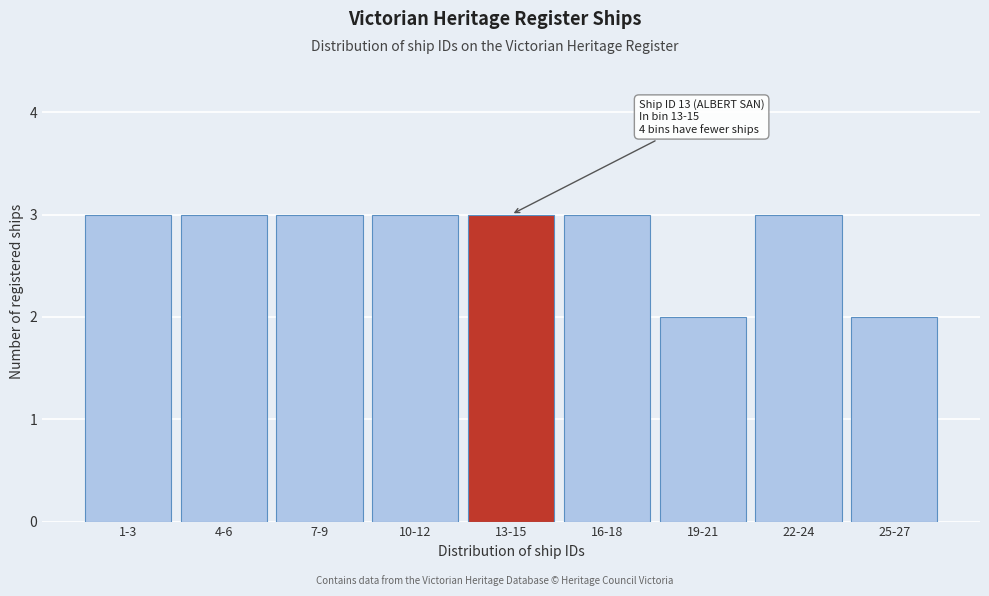

Reading left to right, what are all the values shown in this chart?

3	3	3	3	3	3	2	3	2